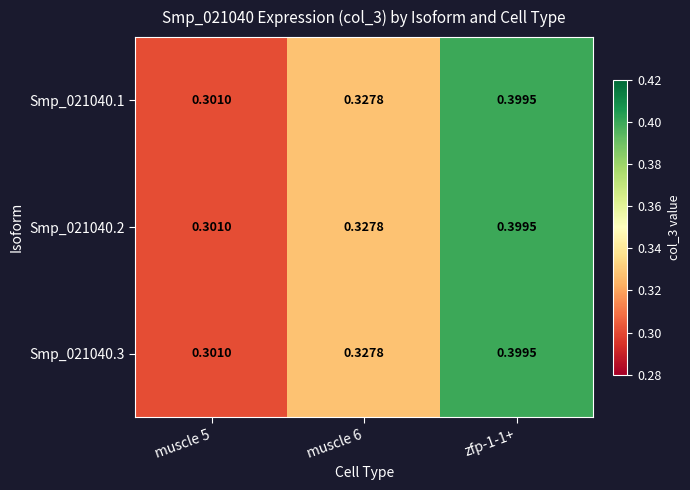

Is the value of Smp_021040.3 at muscle 5 greater than the value of Smp_021040.1 at zfp-1-1+?

No